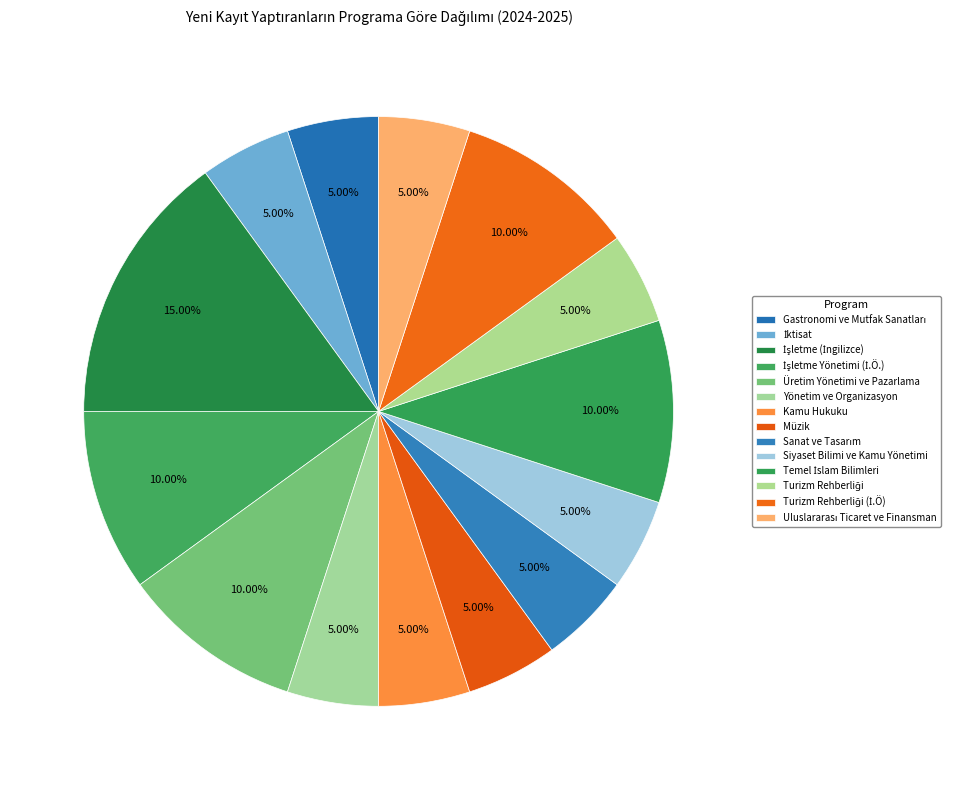

To the nearest percent, what portion does Temel İslam Bilimleri represent?

10%